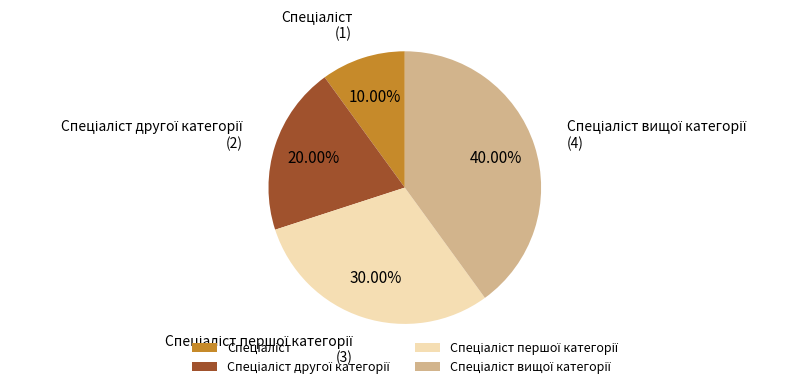

Is there any slice that represents more than half of the pie?

No